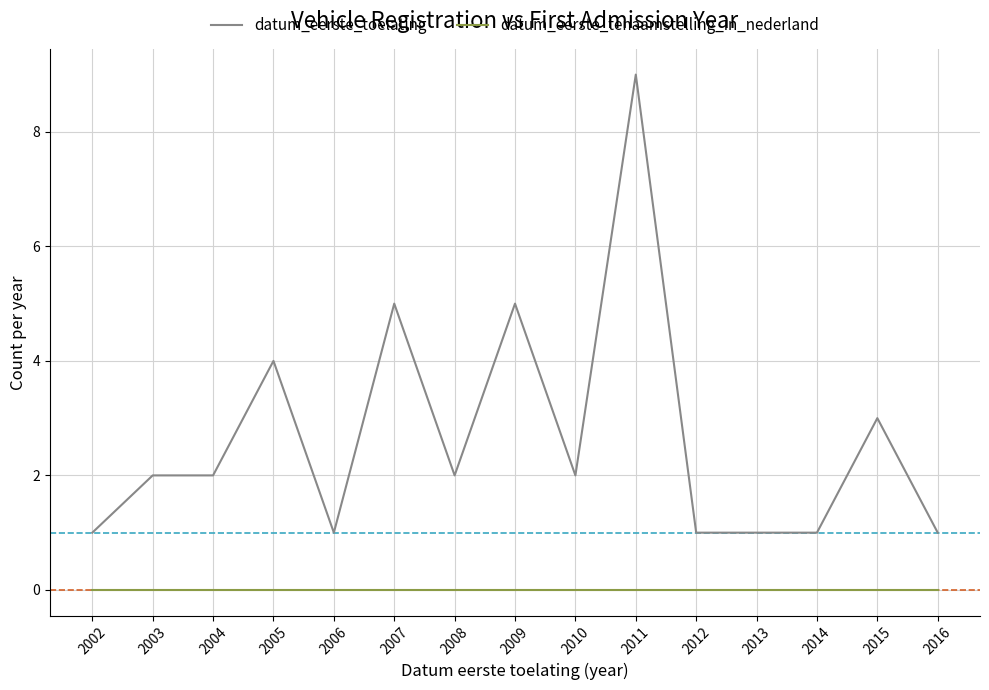

True or false: datum_eerste_toelating and datum_eerste_tenaamstelling_in_nederland intersect in this chart.

False